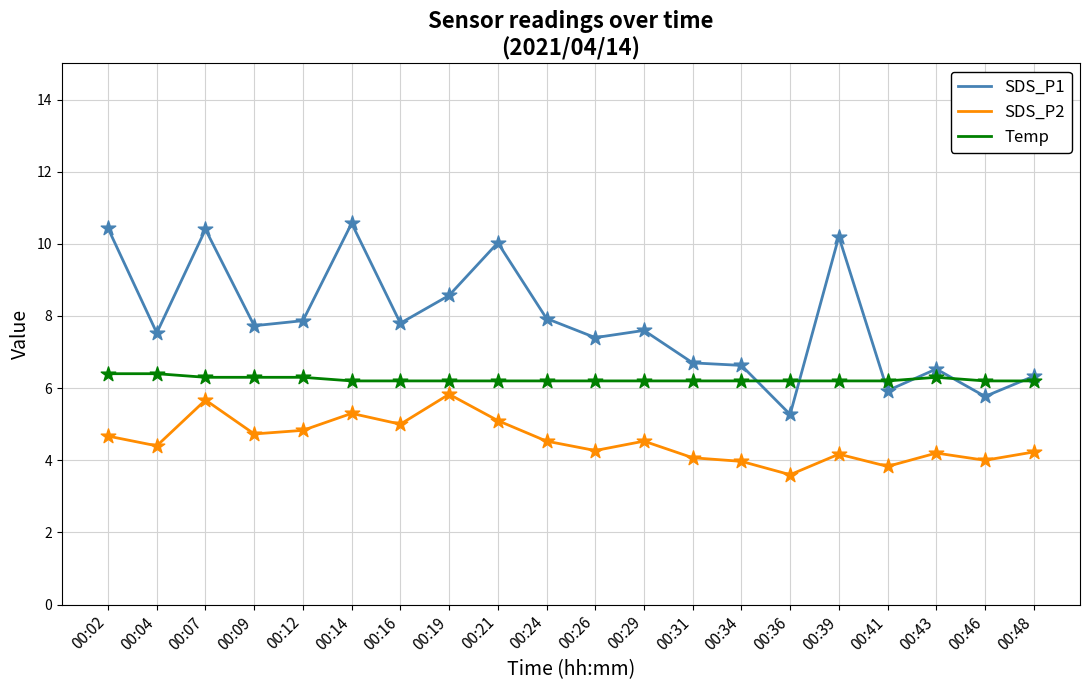

At how many categories does at least one series exceed 6?

20